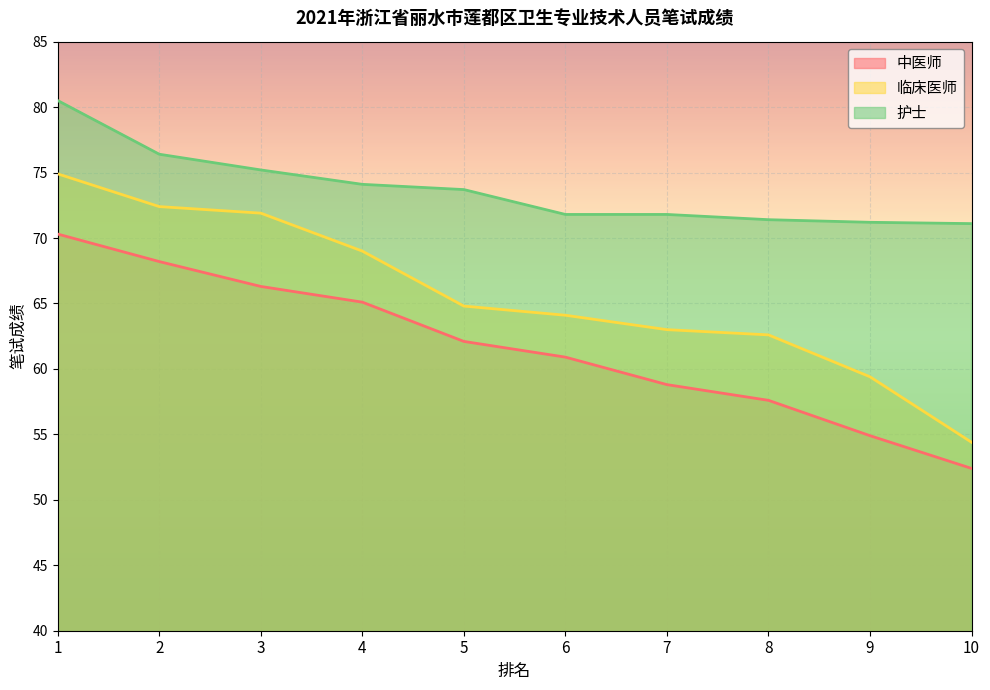

Count the number of categories in the chart.

10